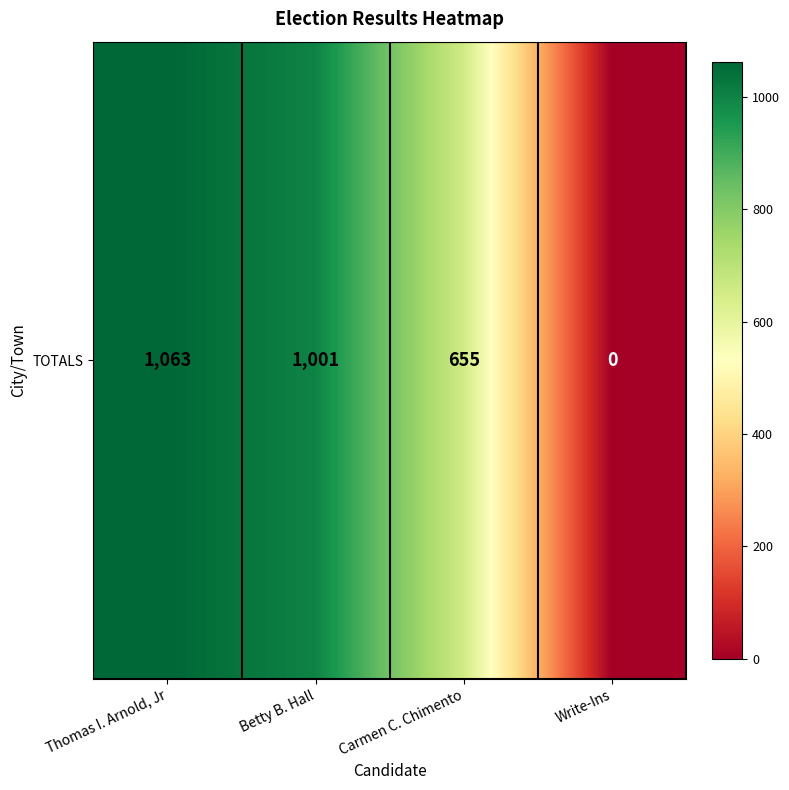

Approximately how many times larger is the value at Thomas I. Arnold, Jr compared to Betty B. Hall?

1.1